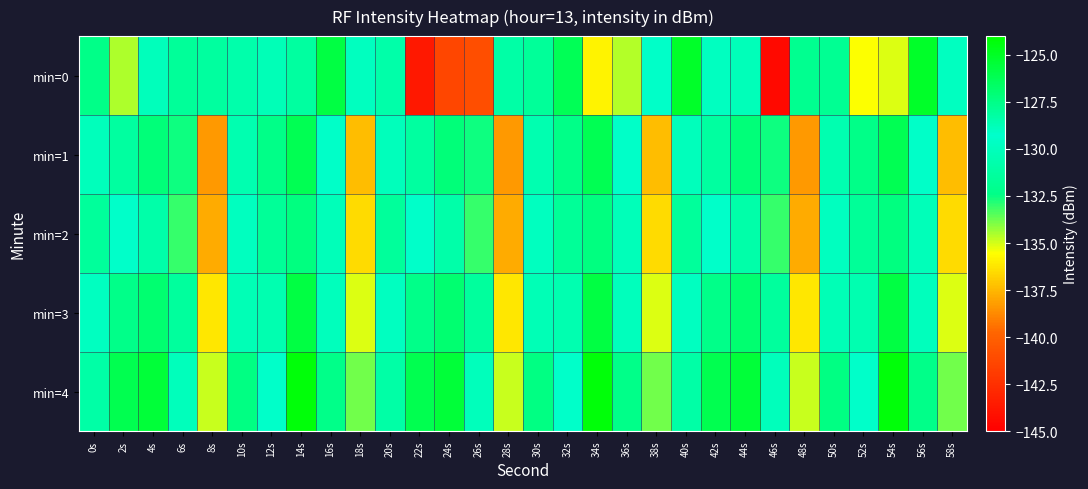

At which category does the chart reach its minimum across all series?

46s